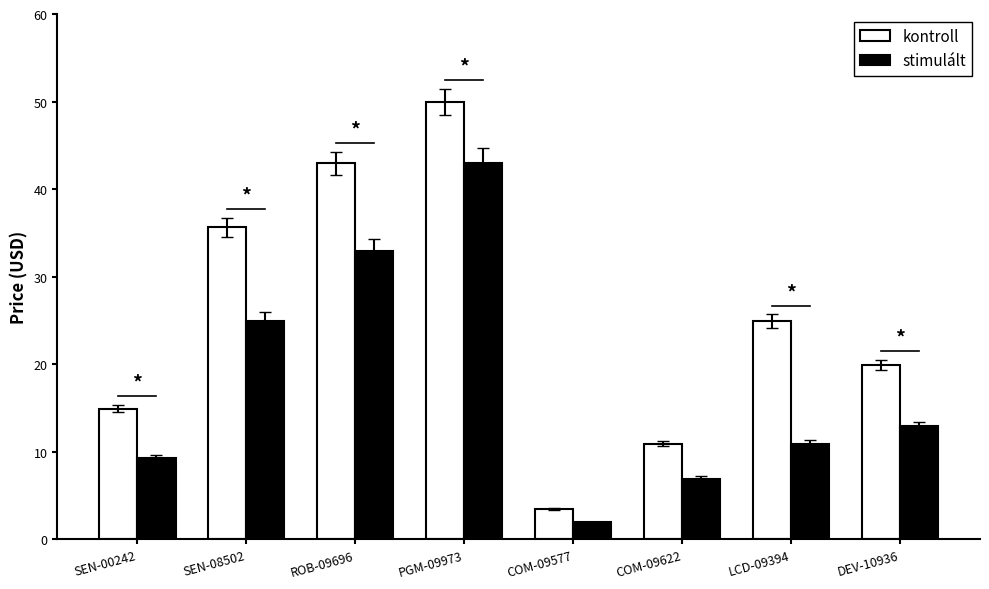

List the series in order of their overall mean, highest first.

kontroll, stimulált